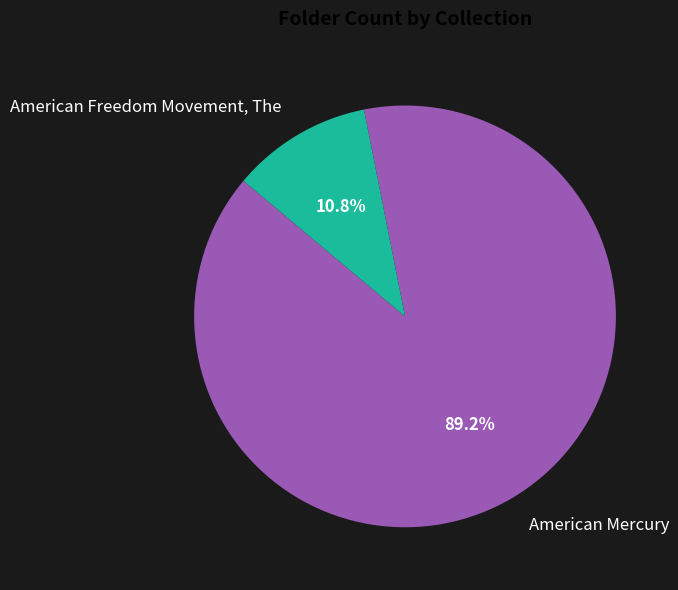

Which category has the biggest portion of the pie?

American Mercury